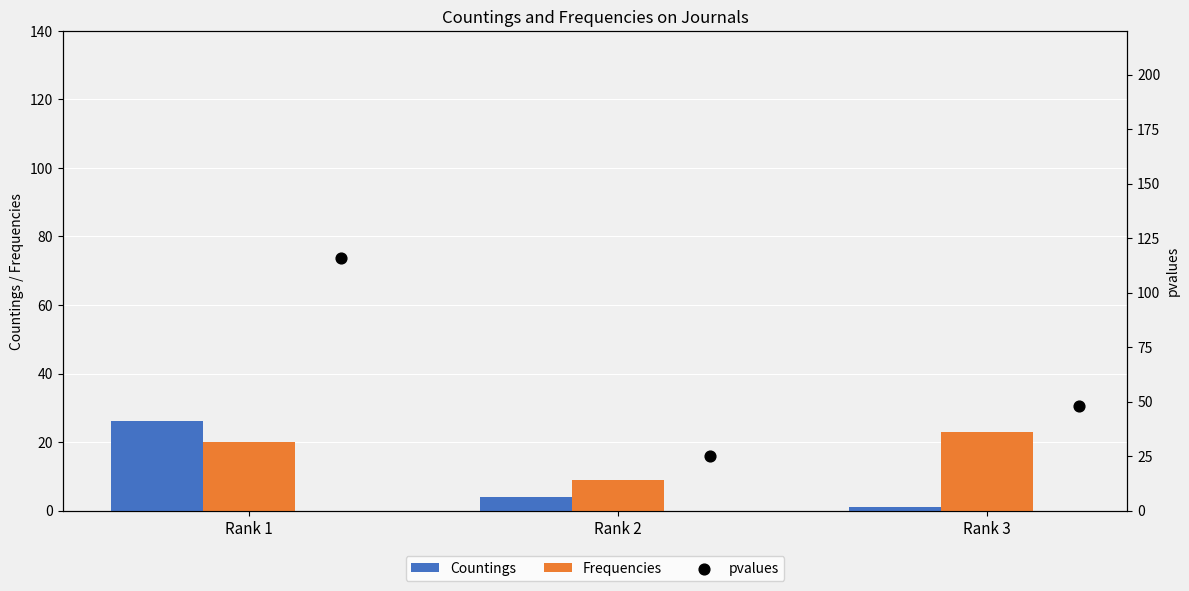

Which series reaches the minimum Y coordinate?

Countings